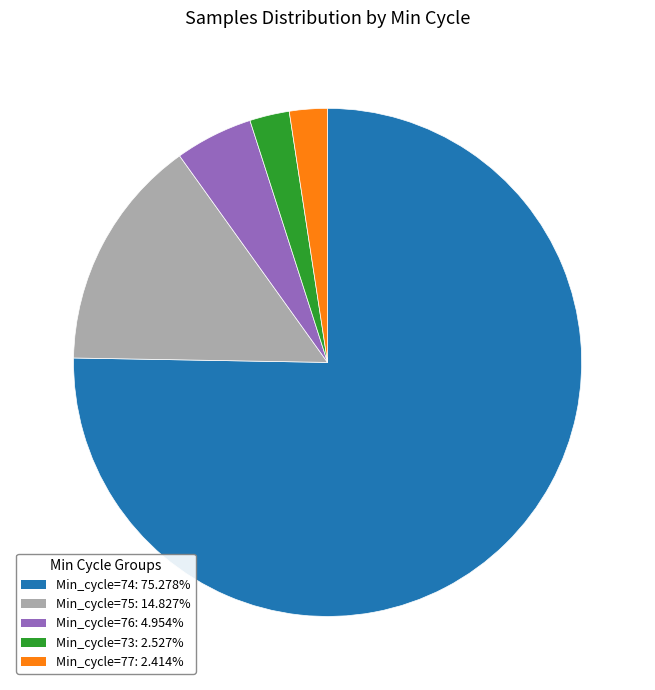

How many slices are in this pie chart?

5